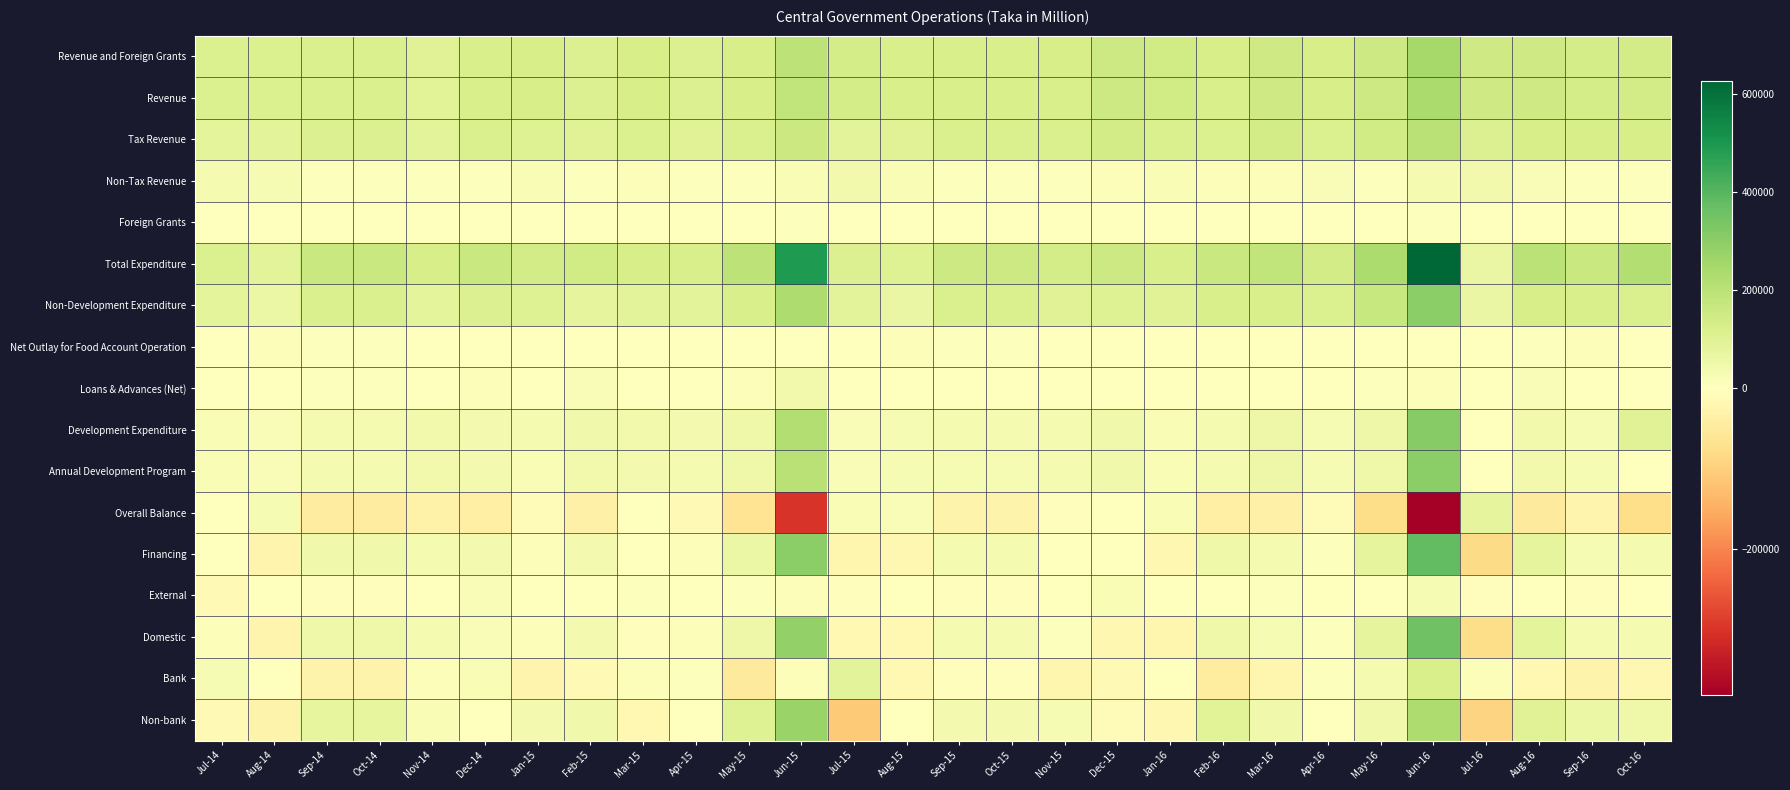

Reading left to right, what are all the values shown in this chart?

Revenue and Foreign Grants: Jul-14=115974.0	Aug-14=114582.0	Sep-14=117999.0	Oct-14=117999.0	Nov-14=98566.0	Dec-14=125637.0	Jan-15=128913.0	Feb-15=110666.0	Mar-15=128888.0	Apr-15=110392.0	May-15=129770.2	Jun-15=191554.0	Jul-15=133368.0	Aug-15=123225.0	Sep-15=127297.0	Oct-15=127297.0	Nov-15=127667.0	Dec-15=152800.0	Jan-16=142907.0	Feb-16=127944.0	Mar-16=151654.0	Apr-16=131365.0	May-16=153178.0	Jun-16=245476.0	Jul-16=151645.0	Aug-16=147753.0	Sep-16=137107.0	Oct-16=140505.0
Revenue: Jul-14=115848.0	Aug-14=114328.0	Sep-14=117679.0	Oct-14=117679.0	Nov-14=97837.0	Dec-14=124375.0	Jan-15=128177.0	Feb-15=109412.0	Mar-15=127541.0	Apr-15=109158.0	May-15=129129.0	Jun-15=185166.0	Jul-15=133308.0	Aug-15=122940.0	Sep-15=126529.0	Oct-15=126529.0	Nov-15=127184.0	Dec-15=152510.0	Jan-16=142583.0	Feb-16=127226.0	Mar-16=150948.0	Apr-16=130975.0	May-16=152925.0	Jun-16=236712.0	Jul-16=151563.0	Aug-16=147434.0	Sep-16=136822.0	Oct-16=140371.0
Tax Revenue: Jul-14=83455.0	Aug-14=89802.0	Sep-14=109634.0	Oct-14=109634.0	Nov-14=88919.0	Dec-14=119341.0	Jan-15=105891.0	Feb-15=100200.0	Mar-15=117578.0	Apr-15=102741.0	May-15=119861.1	Jun-15=161124.0	Jul-15=92032.0	Aug-15=101823.0	Sep-15=119083.0	Oct-15=119083.0	Nov-15=120641.0	Dec-15=141144.0	Jan-16=119138.0	Feb-16=117196.0	Mar-16=139660.0	Apr-16=116222.0	May-16=144995.0	Jun-16=204658.0	Jul-16=108579.0	Aug-16=129251.0	Sep-16=127590.0	Oct-16=130826.0
Non-Tax Revenue: Jul-14=32393.0	Aug-14=24526.0	Sep-14=8045.0	Oct-14=8045.0	Nov-14=8918.0	Dec-14=5034.0	Jan-15=22286.0	Feb-15=9212.0	Mar-15=9963.0	Apr-15=6417.0	May-15=9267.9	Jun-15=24042.0	Jul-15=41276.0	Aug-15=21117.0	Sep-15=7446.0	Oct-15=7446.0	Nov-15=6543.0	Dec-15=11366.0	Jan-16=23445.0	Feb-16=10030.0	Mar-16=11288.0	Apr-16=14753.0	May-16=7930.0	Jun-16=32054.0	Jul-16=42984.0	Aug-16=18183.0	Sep-16=9232.0	Oct-16=9545.0
Foreign Grants: Jul-14=126.0	Aug-14=254.0	Sep-14=320.0	Oct-14=320.0	Nov-14=729.0	Dec-14=1262.0	Jan-15=736.0	Feb-15=1254.0	Mar-15=1347.0	Apr-15=1234.0	May-15=641.2	Jun-15=6388.0	Jul-15=60.0	Aug-15=285.0	Sep-15=768.0	Oct-15=768.0	Nov-15=483.0	Dec-15=290.0	Jan-16=324.0	Feb-16=718.0	Mar-16=706.0	Apr-16=390.0	May-16=253.0	Jun-16=8764.0	Jul-16=82.0	Aug-16=319.0	Sep-16=285.0	Oct-16=134.0
Total Expenditure: Jul-14=113378.0	Aug-14=89152.0	Sep-14=162695.0	Oct-14=162695.0	Nov-14=130873.0	Dec-14=162576.0	Jan-15=140792.0	Feb-15=144677.0	Mar-15=131778.0	Apr-15=123725.0	May-15=192594.3	Jun-15=491573.0	Jul-15=110335.1	Aug-15=104156.0	Sep-15=156719.0	Oct-15=156719.0	Nov-15=132561.0	Dec-15=153510.0	Jan-16=122706.0	Feb-16=164413.0	Mar-16=184659.0	Apr-16=140131.0	May-16=232327.0	Jun-16=627329.0	Jul-16=68391.0	Aug-16=197243.0	Sep-16=163311.0	Oct-16=216389.7
Non-Development Expenditure: Jul-14=87990.0	Aug-14=61417.0	Sep-14=118508.0	Oct-14=118508.0	Nov-14=85470.0	Dec-14=111783.0	Jan-15=104571.0	Feb-15=80455.0	Mar-15=90341.0	Apr-15=88319.0	May-15=126301.6	Jun-15=228776.0	Jul-15=92637.0	Aug-15=66549.0	Sep-15=120609.0	Oct-15=120609.0	Nov-15=98959.0	Dec-15=107768.0	Jan-16=99159.0	Feb-16=127332.0	Mar-16=127114.0	Apr-16=115306.0	May-16=169852.0	Jun-16=301720.0	Jul-16=67339.0	Aug-16=127597.0	Sep-16=124116.0	Oct-16=118578.0
Net Outlay for Food Account Operation: Jul-14=4785.0	Aug-14=10633.0	Sep-14=6540.0	Oct-14=6540.0	Nov-14=1450.0	Dec-14=3348.0	Jan-15=3795.0	Feb-15=1516.0	Mar-15=2899.0	Apr-15=2185.0	May-15=2200.7	Jun-15=4614.0	Jul-15=65.0	Aug-15=12734.0	Sep-15=6902.0	Oct-15=6902.0	Nov-15=3919.0	Dec-15=509.0	Jan-16=1722.0	Feb-16=2035.0	Mar-16=2122.0	Apr-16=-1150.0	May-16=266.0	Jun-16=2747.0	Jul-16=-192.0	Aug-16=8824.0	Sep-16=10316.0	Oct-16=495.7
Loans & Advances (Net): Jul-14=-960.0	Aug-14=-450.0	Sep-14=7697.0	Oct-14=7697.0	Nov-14=-152.0	Dec-14=11453.0	Jan-15=708.0	Feb-15=18049.0	Mar-15=-934.0	Apr-15=-1327.0	May-15=10605.0	Jun-15=40414.0	Jul-15=-1830.0	Aug-15=-1736.0	Sep-15=-462.0	Oct-15=-462.0	Nov-15=-1391.0	Dec-15=-1336.0	Jan-16=-1290.0	Feb-16=2337.0	Mar-16=-1363.0	Apr-16=-2124.0	May-16=6726.0	Jun-16=13526.0	Jul-16=-1297.0	Aug-16=16787.0	Sep-16=-331.0	Oct-16=-1476.0
Development Expenditure: Jul-14=21563.0	Aug-14=17552.0	Sep-14=29950.0	Oct-14=29950.0	Nov-14=44105.0	Dec-14=35992.0	Jan-15=31718.0	Feb-15=44657.0	Mar-15=39472.0	Apr-15=34548.0	May-15=53487.0	Jun-15=217769.0	Jul-15=19463.1	Aug-15=26609.0	Sep-15=29670.0	Oct-15=29670.0	Nov-15=31074.0	Dec-15=46569.0	Jan-16=23115.0	Feb-16=32709.0	Mar-16=56786.0	Apr-16=28099.0	May-16=55483.0	Jun-16=309336.0	Jul-16=2541.0	Aug-16=44035.0	Sep-16=29210.0	Oct-16=98792.0
Annual Development Program: Jul-14=21393.0	Aug-14=17286.0	Sep-14=29603.0	Oct-14=29603.0	Nov-14=43940.0	Dec-14=35414.0	Jan-15=23287.0	Feb-15=44084.0	Mar-15=37429.0	Apr-15=31427.0	May-15=53151.0	Jun-15=205732.0	Jul-15=19463.0	Aug-15=26593.0	Sep-15=29318.0	Oct-15=29318.0	Nov-15=30495.0	Dec-15=46274.0	Jan-16=22938.0	Feb-16=32366.0	Mar-16=56476.0	Apr-16=27405.0	May-16=53524.0	Jun-16=301720.0	Jul-16=2541.0	Aug-16=44026.0	Sep-16=29127.0	Oct-16=0.0
Overall Balance: Jul-14=2596.0	Aug-14=25430.0	Sep-14=-44696.0	Oct-14=-44696.0	Nov-14=-32307.0	Dec-14=-36939.0	Jan-15=-11879.0	Feb-15=-34011.0	Mar-15=-2890.0	Apr-15=-13333.0	May-15=-62824.1	Jun-15=-300019.0	Jul-15=23032.9	Aug-15=19069.0	Sep-15=-29422.0	Oct-15=-29422.0	Nov-15=-4894.0	Dec-15=-710.0	Jan-16=20201.0	Feb-16=-36469.0	Mar-16=-33005.0	Apr-16=-8766.0	May-16=-79149.0	Jun-16=-381853.0	Jul-16=83254.0	Aug-16=-49490.0	Sep-16=-26204.0	Oct-16=-75884.7
Financing: Jul-14=-2582.0	Aug-14=-25378.0	Sep-14=44686.0	Oct-14=44686.0	Nov-14=32296.0	Dec-14=36944.0	Jan-15=11845.0	Feb-15=34339.0	Mar-15=2889.0	Apr-15=13332.0	May-15=62816.0	Jun-15=299624.0	Jul-15=-23034.0	Aug-15=-19058.0	Sep-15=29457.0	Oct-15=29457.0	Nov-15=4855.0	Dec-15=709.0	Jan-16=-20204.0	Feb-16=51012.0	Mar-16=33084.0	Apr-16=8543.0	May-16=78699.0	Jun-16=378780.0	Jul-16=-83140.0	Aug-16=83059.0	Sep-16=26535.0	Oct-16=32072.0
External: Jul-14=-12754.0	Aug-14=319.0	Sep-14=-4551.0	Oct-14=-4551.0	Nov-14=694.0	Dec-14=18488.0	Jan-15=-339.0	Feb-15=-16.0	Mar-15=7998.0	Apr-15=1299.0	May-15=5421.0	Jun-15=13216.0	Jul-15=-5648.0	Aug-15=-1835.0	Sep-15=-3264.0	Oct-15=-3264.0	Nov-15=-747.0	Dec-15=21181.0	Jan-16=2783.0	Feb-16=1883.0	Mar-16=7184.0	Apr-16=474.0	May-16=-582.0	Jun-16=25102.0	Jul-16=-3526.0	Aug-16=-1312.0	Sep-16=-4322.0	Oct-16=828.0
Domestic: Jul-14=10172.0	Aug-14=-25697.0	Sep-14=49237.0	Oct-14=49237.0	Nov-14=31602.0	Dec-14=18456.0	Jan-15=12184.0	Feb-15=34355.0	Mar-15=-5109.0	Apr-15=12033.0	May-15=57395.0	Jun-15=286408.0	Jul-15=-17386.0	Aug-15=-17223.0	Sep-15=32721.0	Oct-15=32721.0	Nov-15=5602.0	Dec-15=-20472.0	Jan-16=-22987.0	Feb-16=49129.0	Mar-16=25900.0	Apr-16=8069.0	May-16=79281.0	Jun-16=353678.0	Jul-16=-79614.0	Aug-16=84371.0	Sep-16=30857.0	Oct-16=31244.0
Bank: Jul-14=25008.0	Aug-14=2192.0	Sep-14=-27543.0	Oct-14=-27543.0	Nov-14=10648.0	Dec-14=19996.0	Jan-15=-23964.0	Feb-15=-14568.0	Mar-15=10609.0	Apr-15=9333.0	May-15=-48370.0	Jun-15=13136.0	Jul-15=91666.0	Aug-15=-16407.0	Sep-15=-4779.0	Oct-15=-4779.0	Nov-15=-23234.0	Dec-15=-13514.0	Jan-16=-2419.0	Feb-16=-47225.0	Mar-16=-22804.0	Apr-16=6060.0	May-16=32514.0	Jun-16=124640.0	Jul-16=14634.0	Aug-16=-16095.0	Sep-16=-29006.0	Oct-16=-18916.0
Non-bank: Jul-14=-14836.0	Aug-14=-27889.0	Sep-14=76780.0	Oct-14=76780.0	Nov-14=20954.0	Dec-14=-1540.0	Jan-15=36148.0	Feb-15=48923.0	Mar-15=-15718.0	Apr-15=2700.0	May-15=105765.0	Jun-15=273272.0	Jul-15=-109052.0	Aug-15=-816.0	Sep-15=37500.0	Oct-15=37500.0	Nov-15=28836.0	Dec-15=-6958.0	Jan-16=-20568.0	Feb-16=96354.0	Mar-16=48704.0	Apr-16=2009.0	May-16=46767.0	Jun-16=229038.0	Jul-16=-94248.0	Aug-16=100466.0	Sep-16=59863.0	Oct-16=50160.0